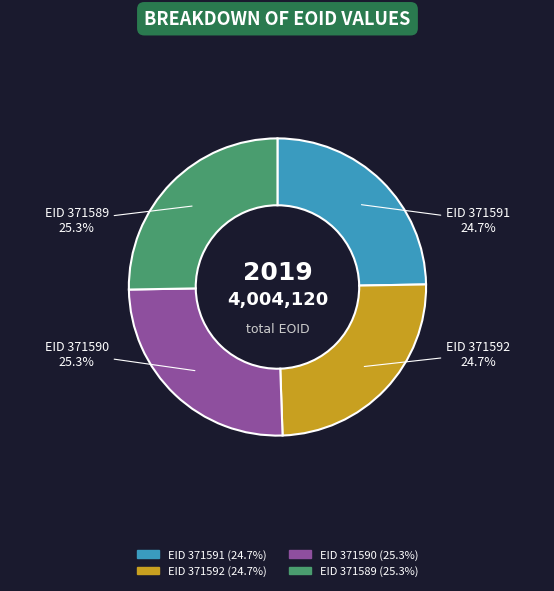

Does EID 371589 account for over 50% of the chart?

No